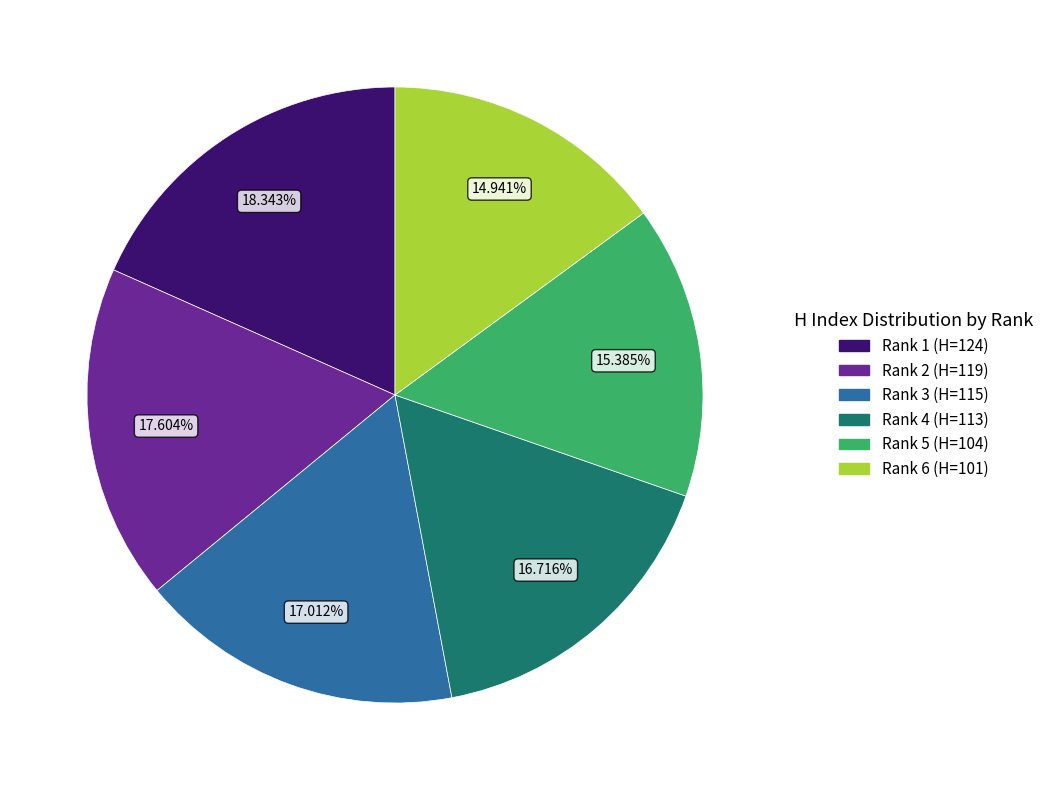

To the nearest percent, what portion does Rank 4 (H=113) represent?

17%